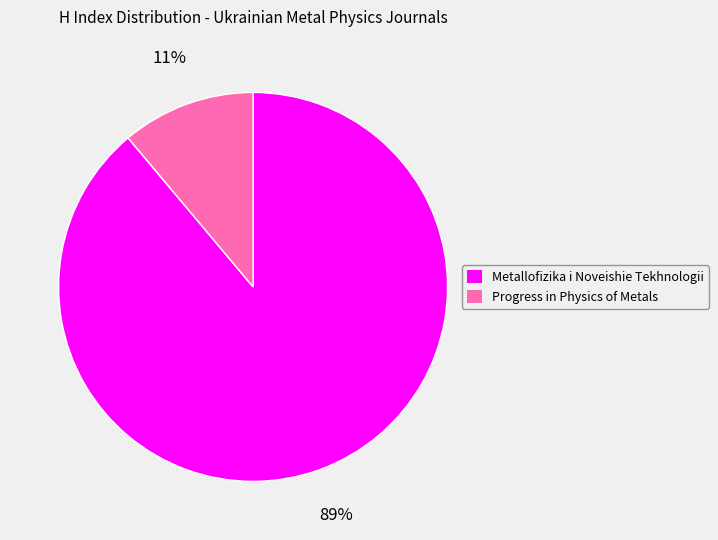

Rank the categories by value from highest to lowest.

Metallofizika i Noveishie Tekhnologii, Progress in Physics of Metals